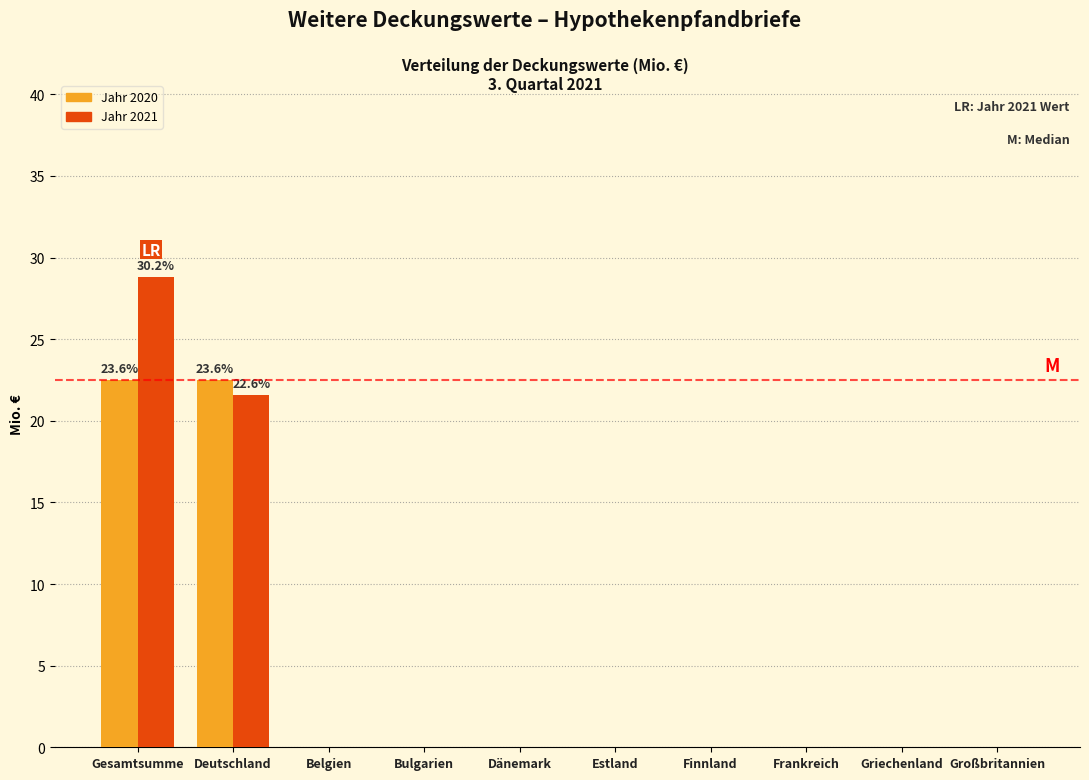

Reading left to right, transcribe all the data shown in this chart.

Jahr 2020: Gesamtsumme=22.5	Deutschland=22.5	Belgien=0.0	Bulgarien=0.0	Dänemark=0.0	Estland=0.0	Finnland=0.0	Frankreich=0.0	Griechenland=0.0	Großbritannien=0.0
Jahr 2021: Gesamtsumme=28.8	Deutschland=21.6	Belgien=0.0	Bulgarien=0.0	Dänemark=0.0	Estland=0.0	Finnland=0.0	Frankreich=0.0	Griechenland=0.0	Großbritannien=0.0